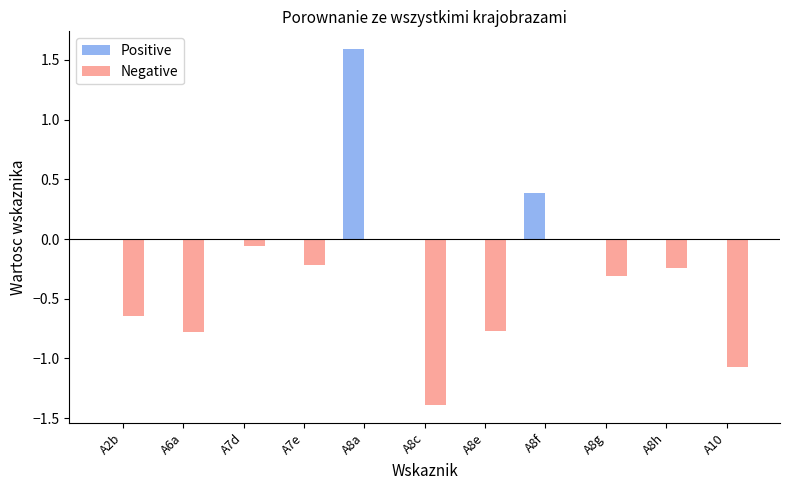

Which category has the highest value across all series?

A8a